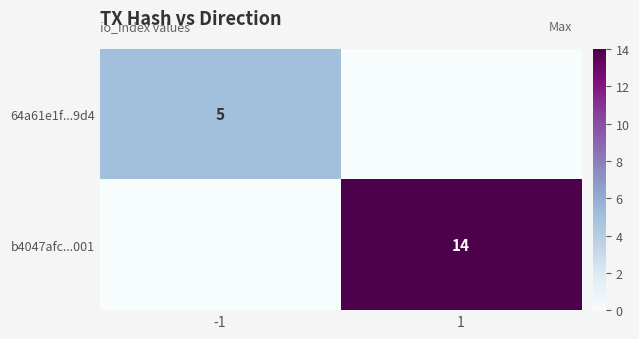

True or false: 64a61e1f...9d4 has a value of 5 at -1.

True